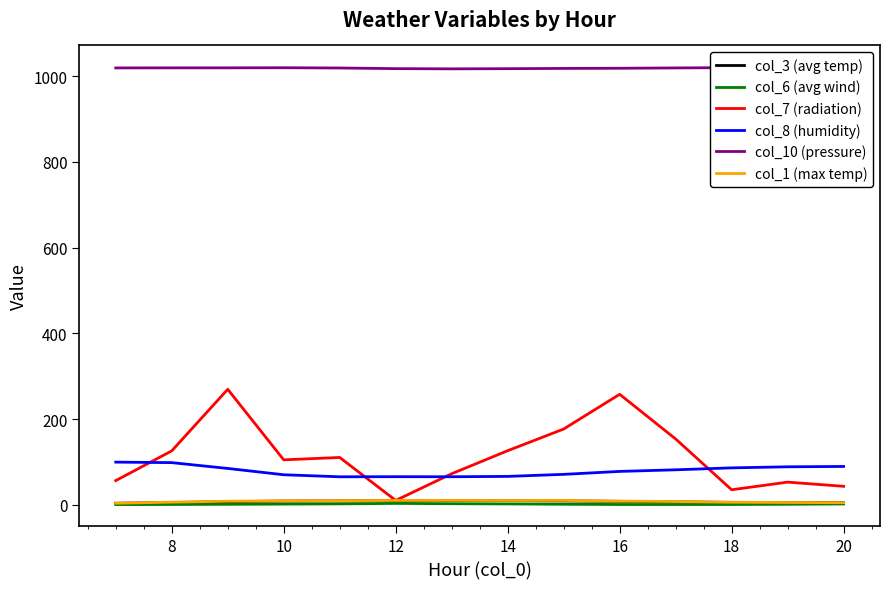

What is the maximum value for col_7 (radiation)?

269.6